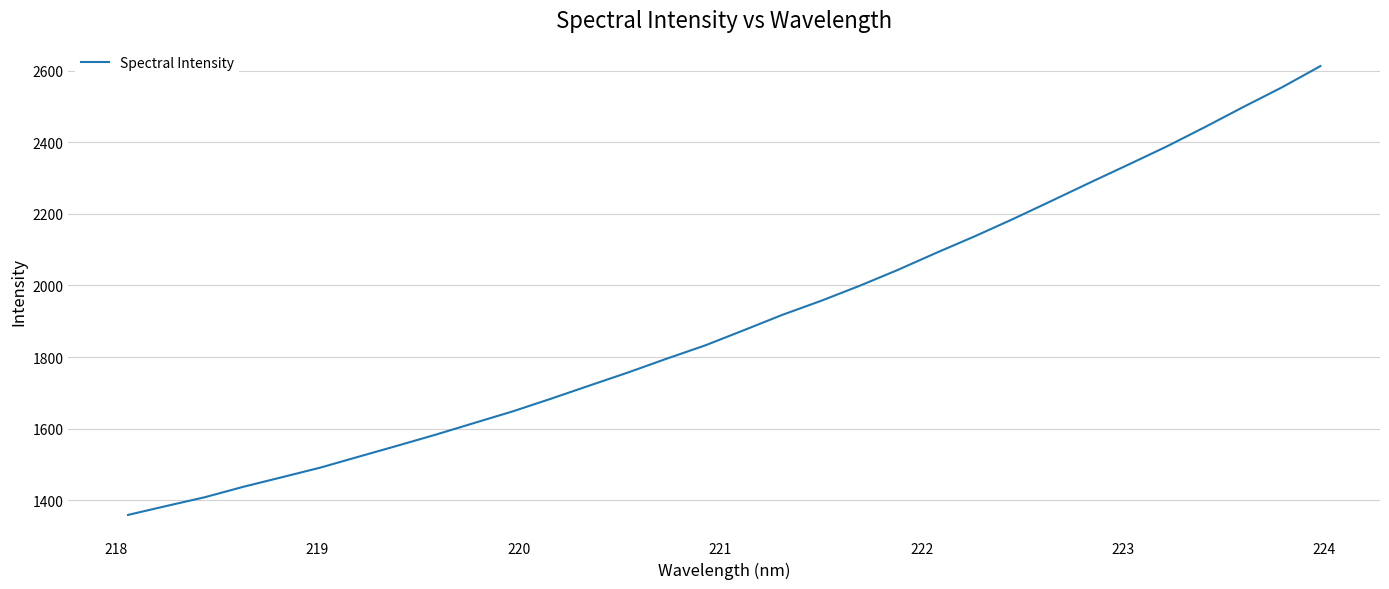

What is the difference between the maximum and minimum values?

1253.2